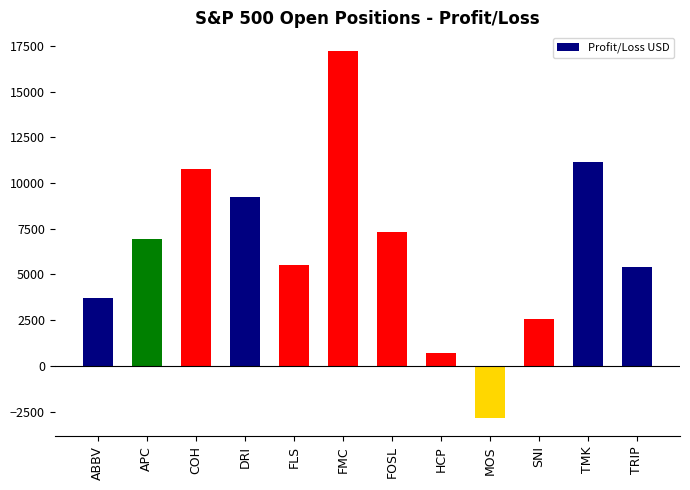

What value does the data have at COH?

10782.0